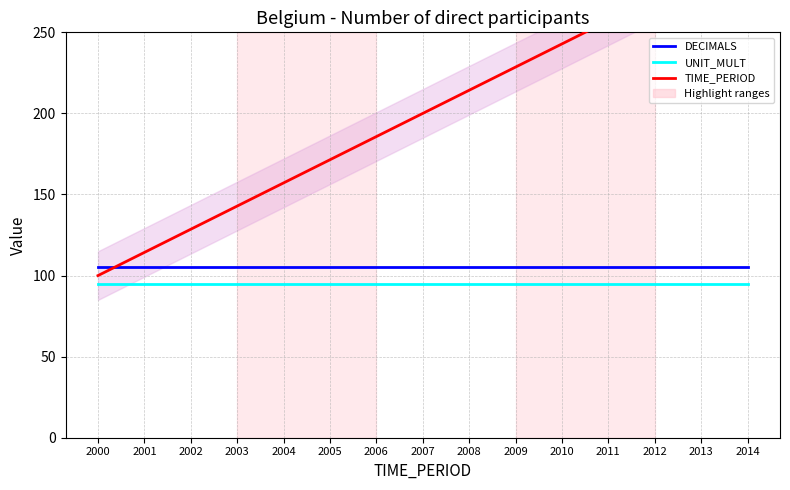

Which series changed the most between 2003 and 2005?

TIME_PERIOD